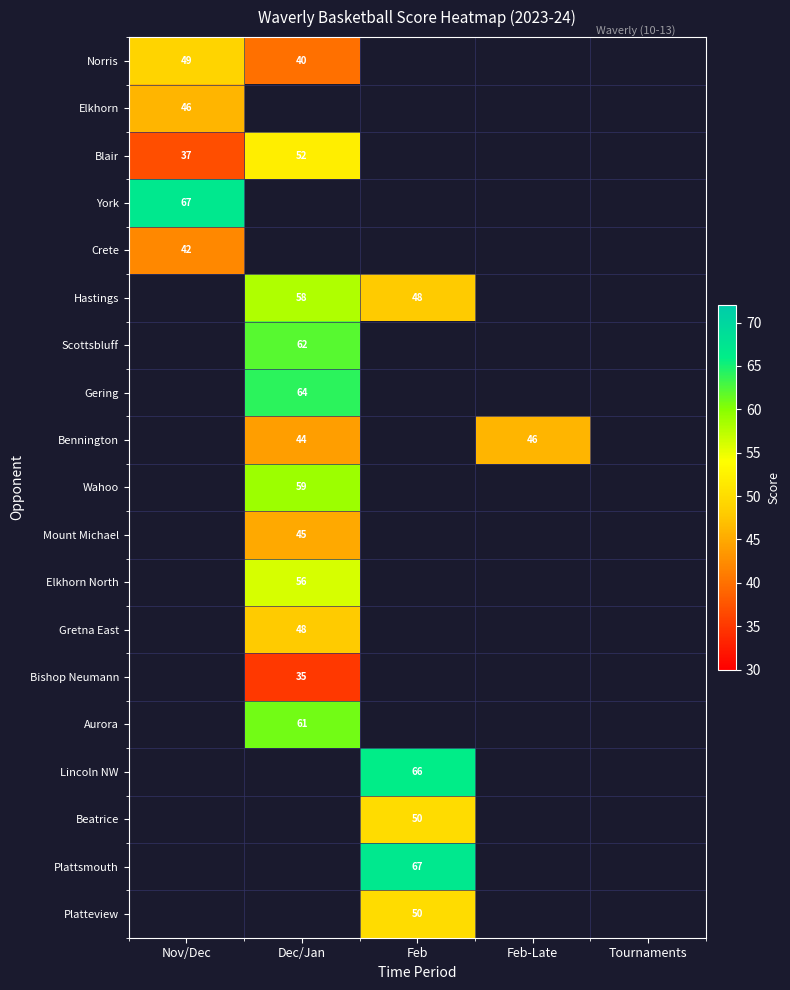

What is the minimum value shown in the chart?

35.0